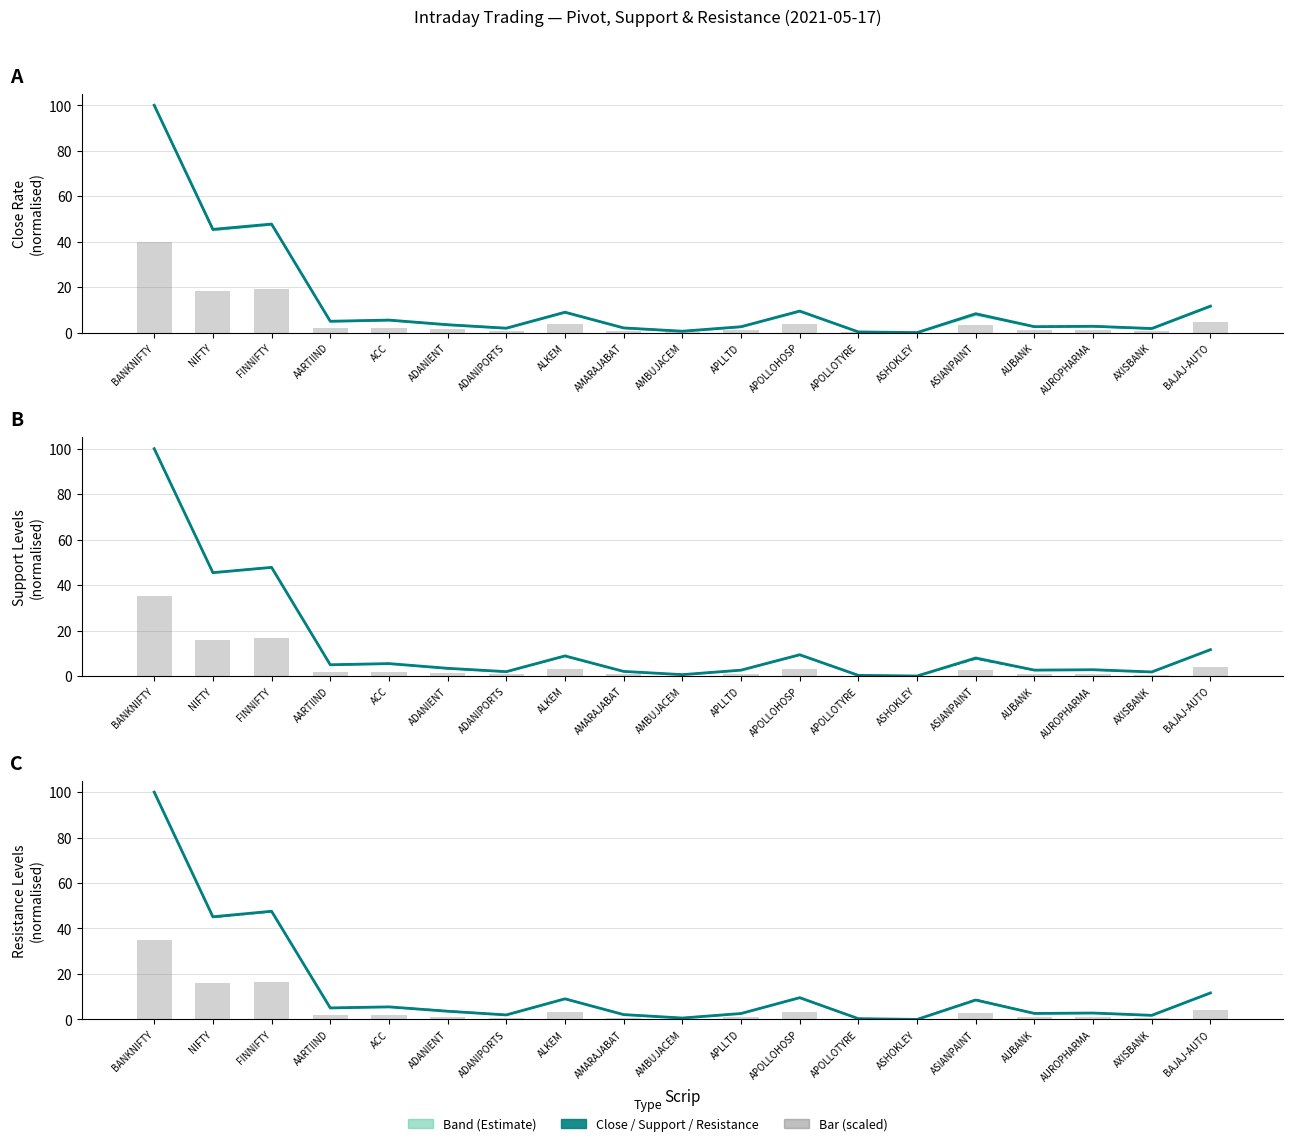

What is the label of the 19th bar from the left?

BAJAJ-AUTO